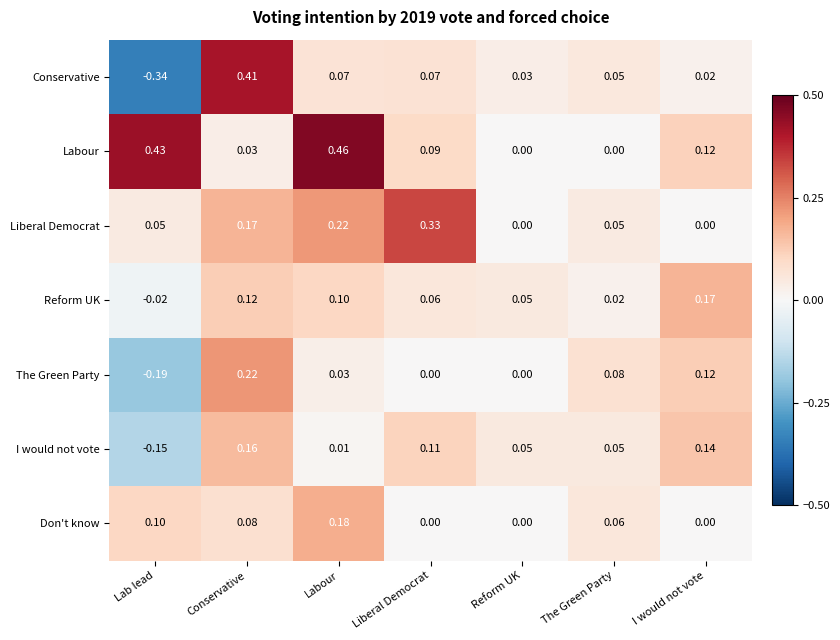

Rank the series by their maximum value, from lowest to highest.

I would not vote, Reform UK, Don't know, The Green Party, Liberal Democrat, Conservative, Labour